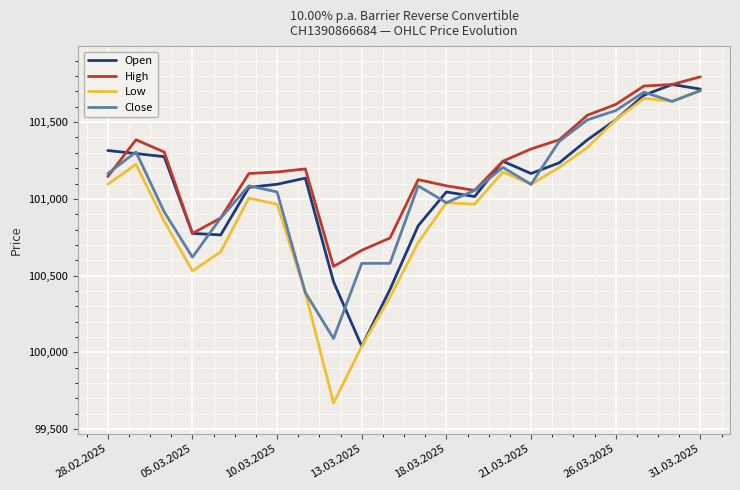

True or false: Low has more than 0 points higher than both neighbors.

True